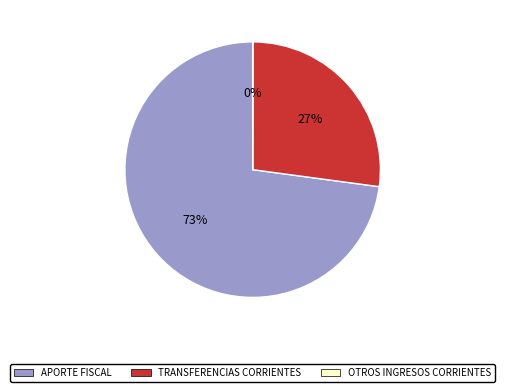

Which category has the biggest portion of the pie?

APORTE FISCAL